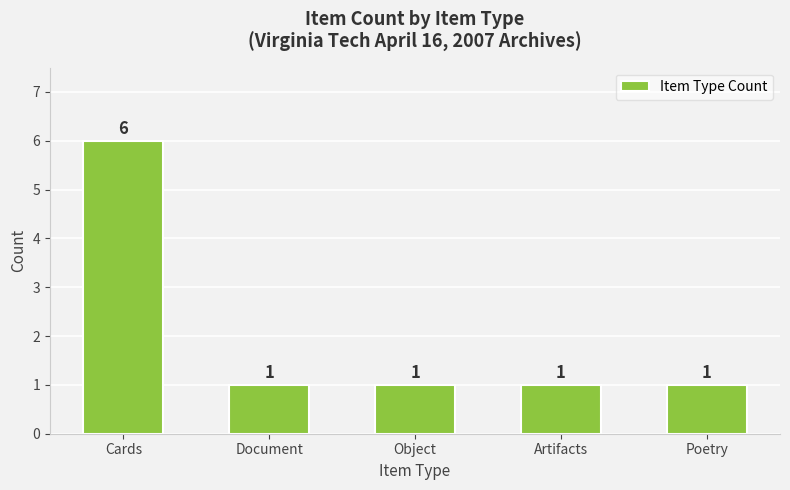

At which category does the chart reach its peak across all series?

Cards